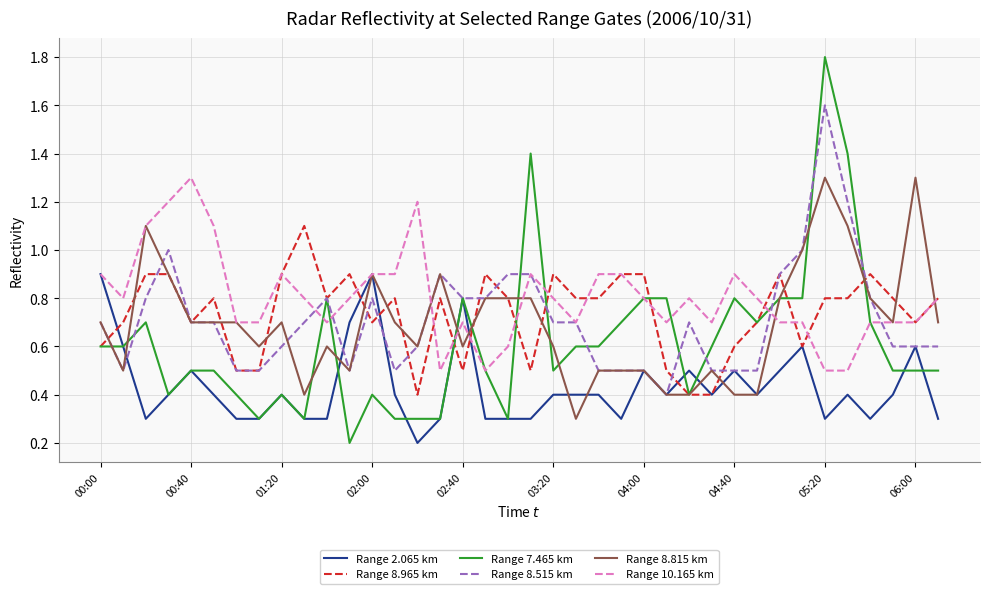

What is the maximum value for Range 10.165 km?

1.3